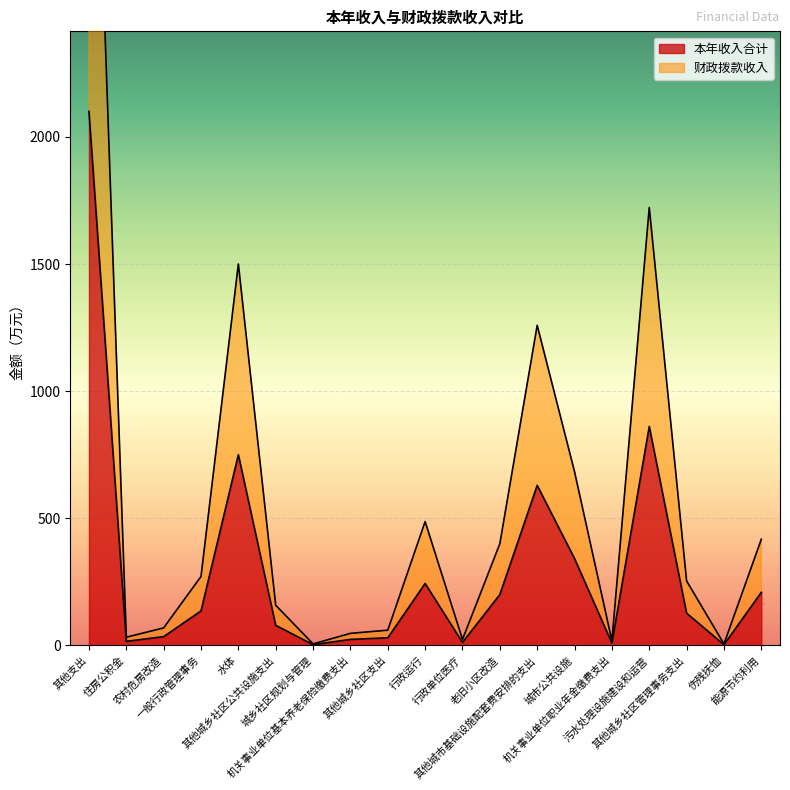

What is the spread (max minus min) of values at 城市公共设施?

341.5